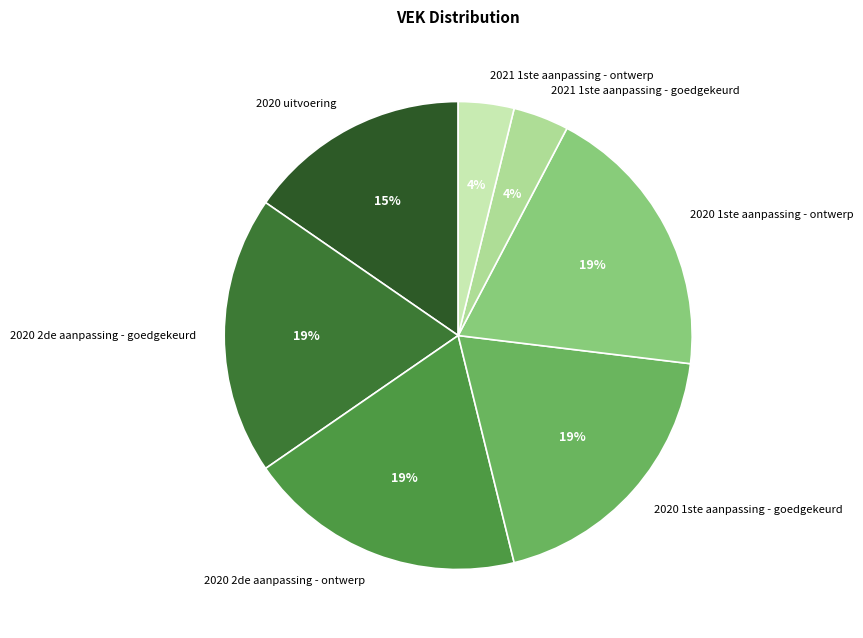

Between 2021 1ste aanpassing - goedgekeurd and 2020 2de aanpassing - goedgekeurd, which is larger?

2020 2de aanpassing - goedgekeurd